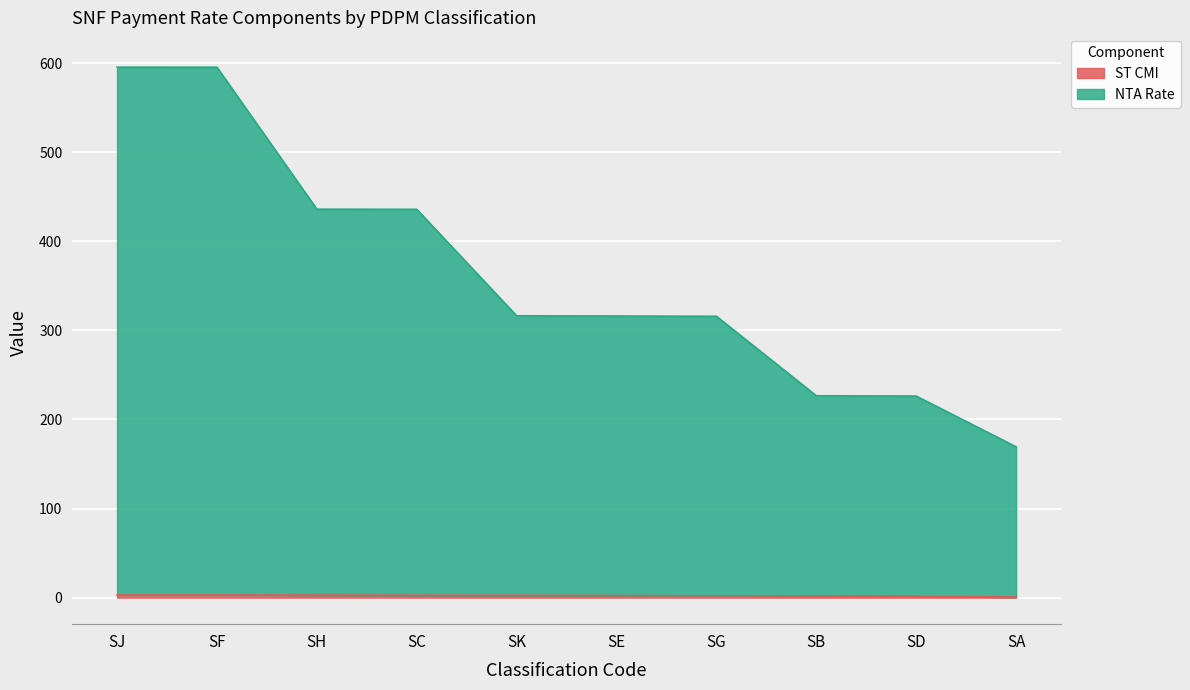

True or false: ST CMI has more than 0 points higher than both neighbors.

False